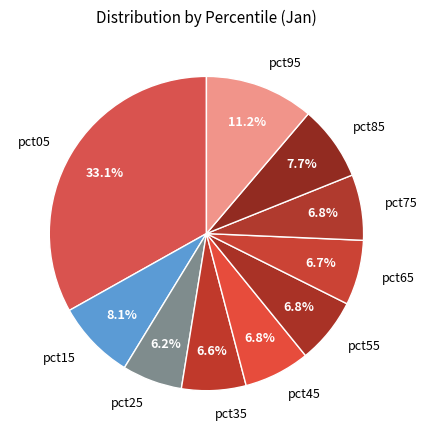

Which has a higher value, pct75 or pct15?

pct15